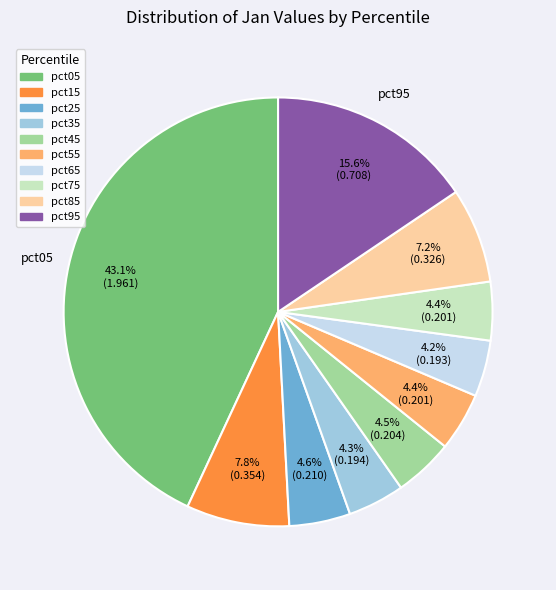

Between pct85 and pct45, which is larger?

pct85